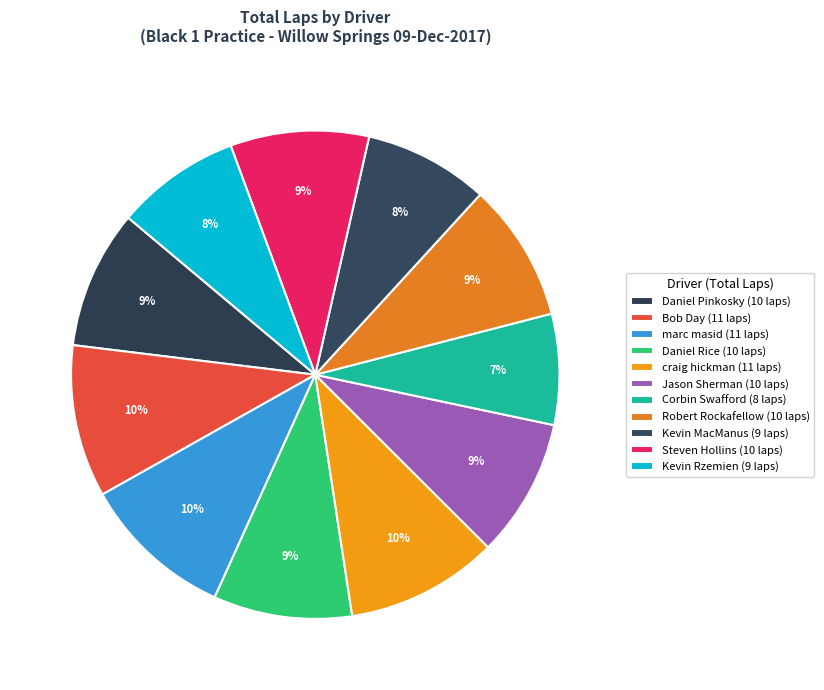

Rank the categories by value from highest to lowest.

Bob Day, marc masid, craig hickman, Daniel Pinkosky, Daniel Rice, Jason Sherman, Robert Rockafellow, Steven Hollins, Kevin MacManus, Kevin Rzemien, Corbin Swafford